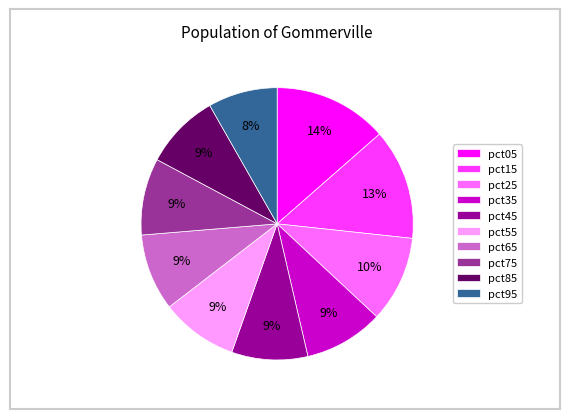

To the nearest percent, what is the combined percentage of pct05 and pct45?

23%